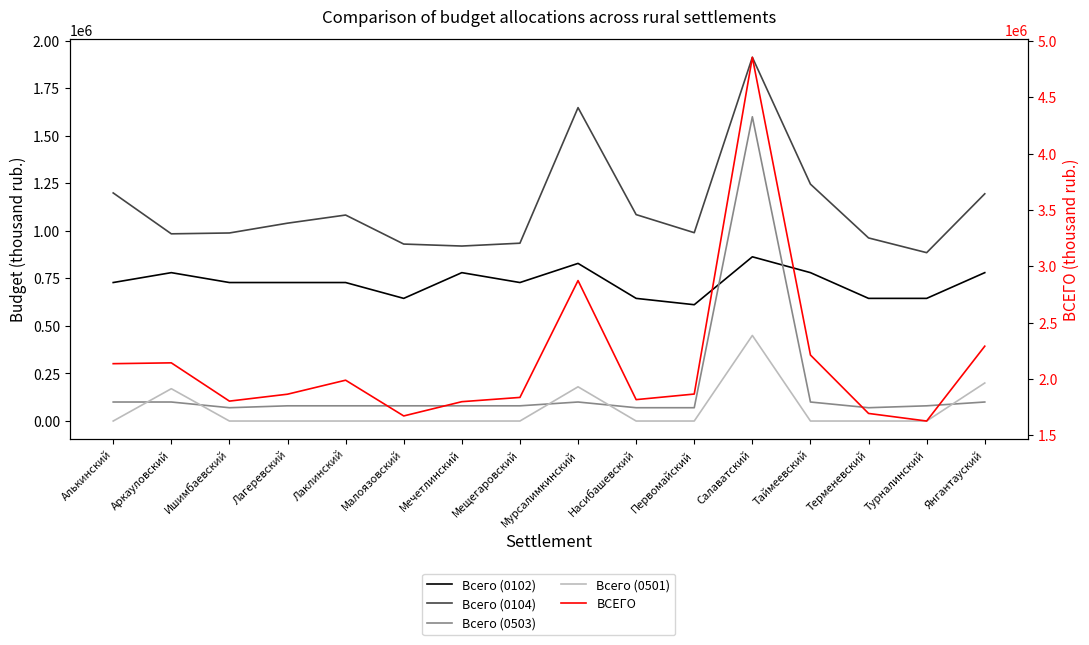

True or false: Всего (0501) and Всего (0104) intersect in this chart.

False